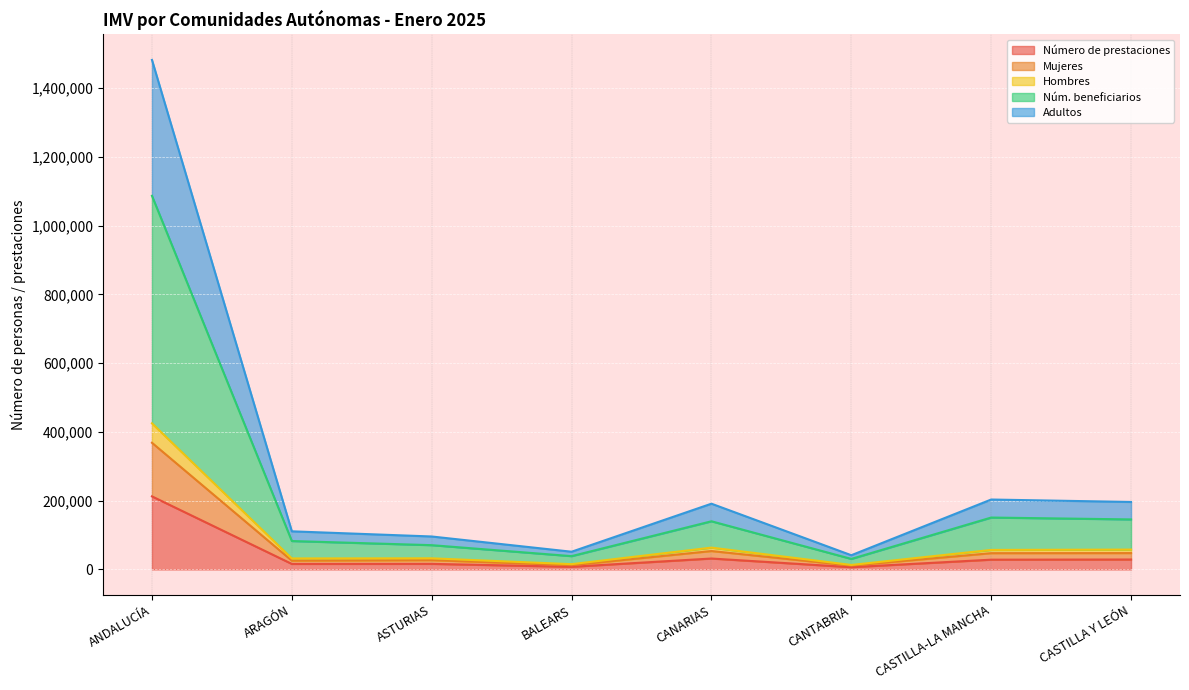

Where does the Adultos series first go above 191201?

ANDALUCÍA